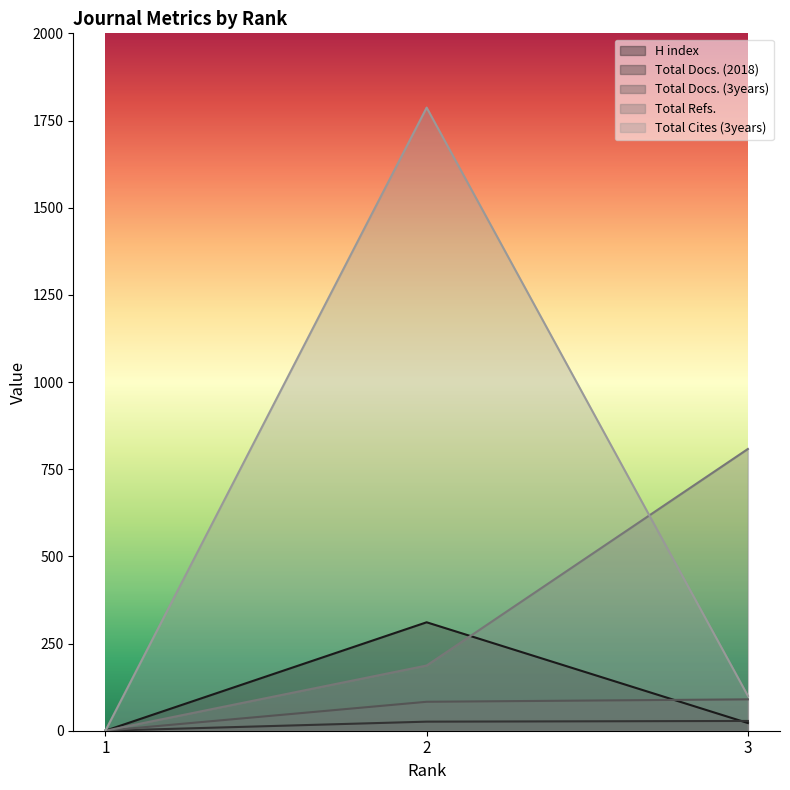

What is the value of the Total Cites (3years) point at the 2nd from the left?

1787